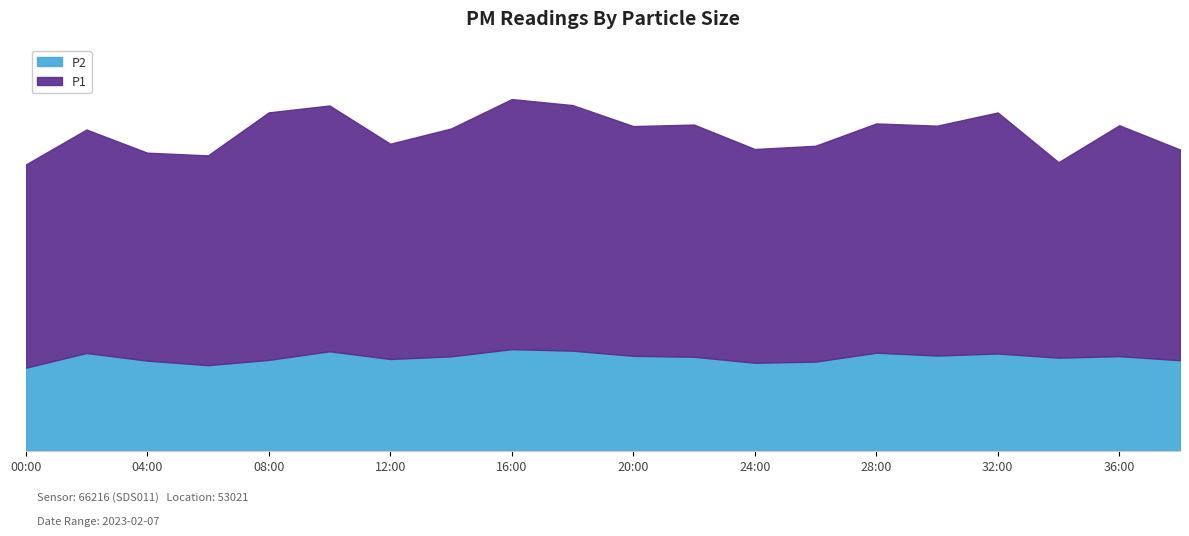

How many categories are shown in the chart?

20